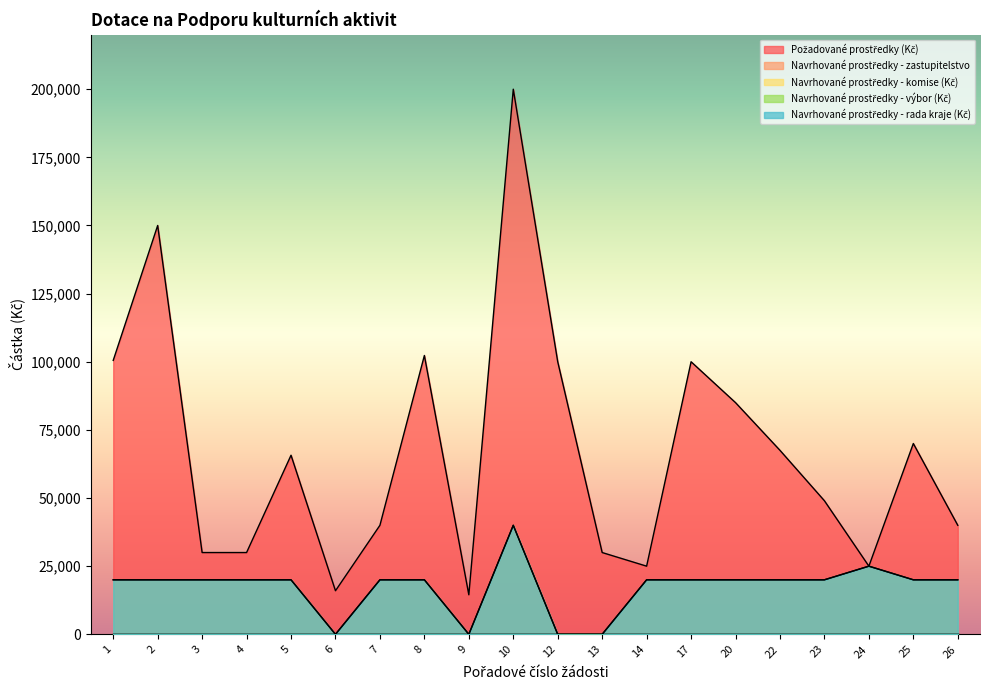

Where is the first local maximum for Požadované prostředky (Kč)?

2